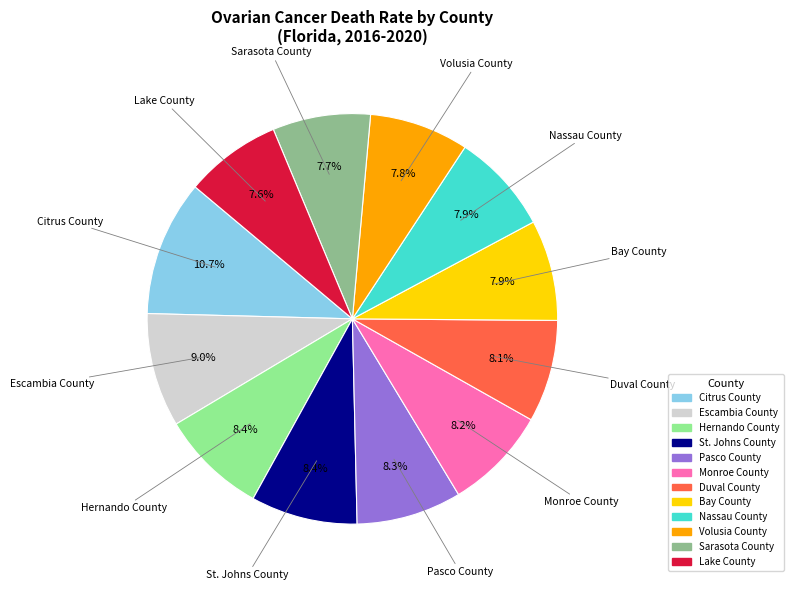

Is it true that Lake County is 8% of the pie?

True